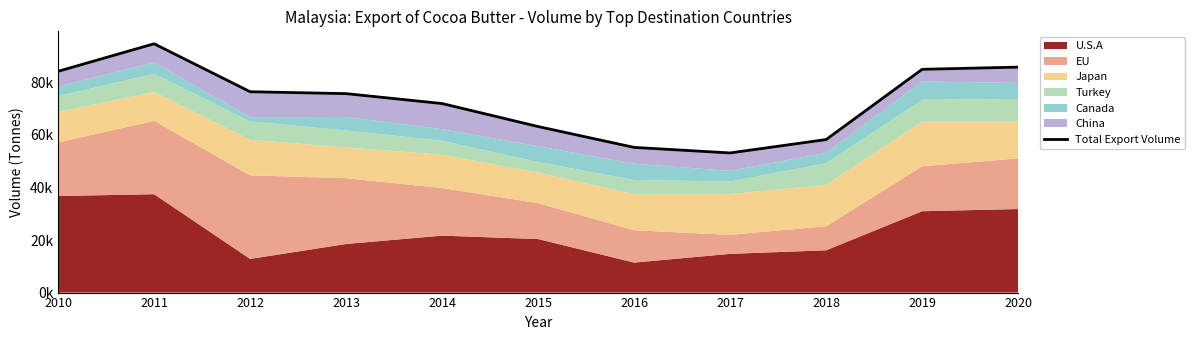

What is the ratio of the value at 2017 to the value at 2016?

1.0